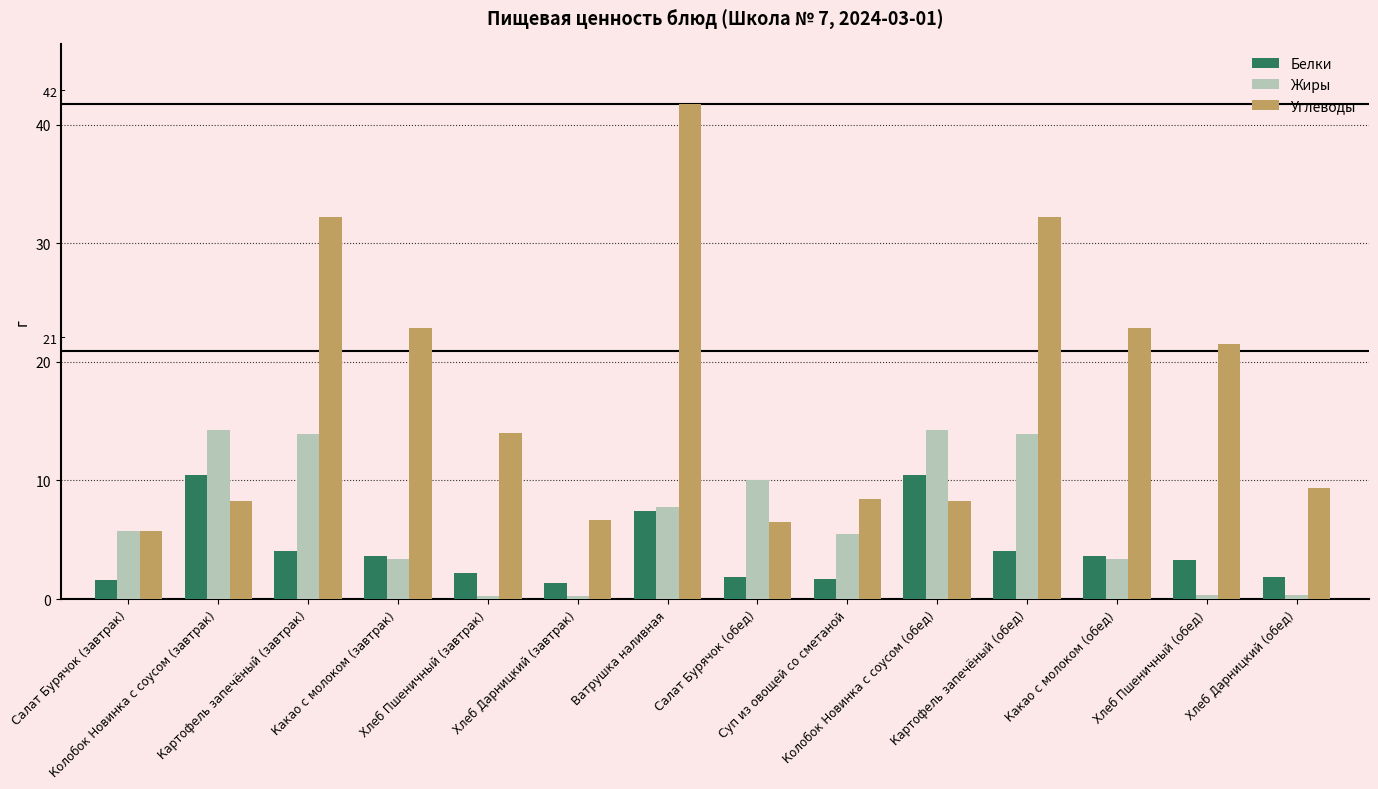

List the series in order of their overall mean, lowest first.

Белки, Жиры, Углеводы